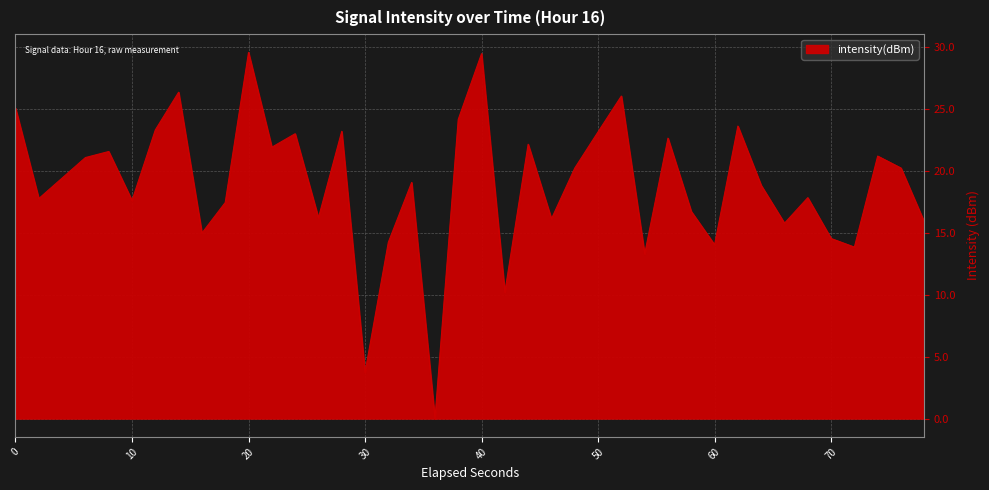

What is the difference between the maximum and minimum values?

29.6